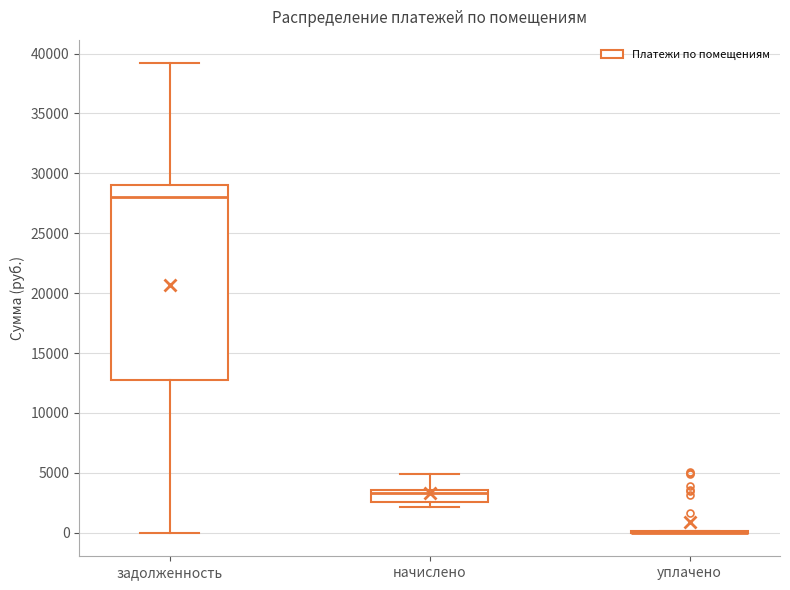

Where is the lower edge of the box for начислено on the y-axis? The values are not printed on the chart, so give them approximately, as read against the axis.

2500